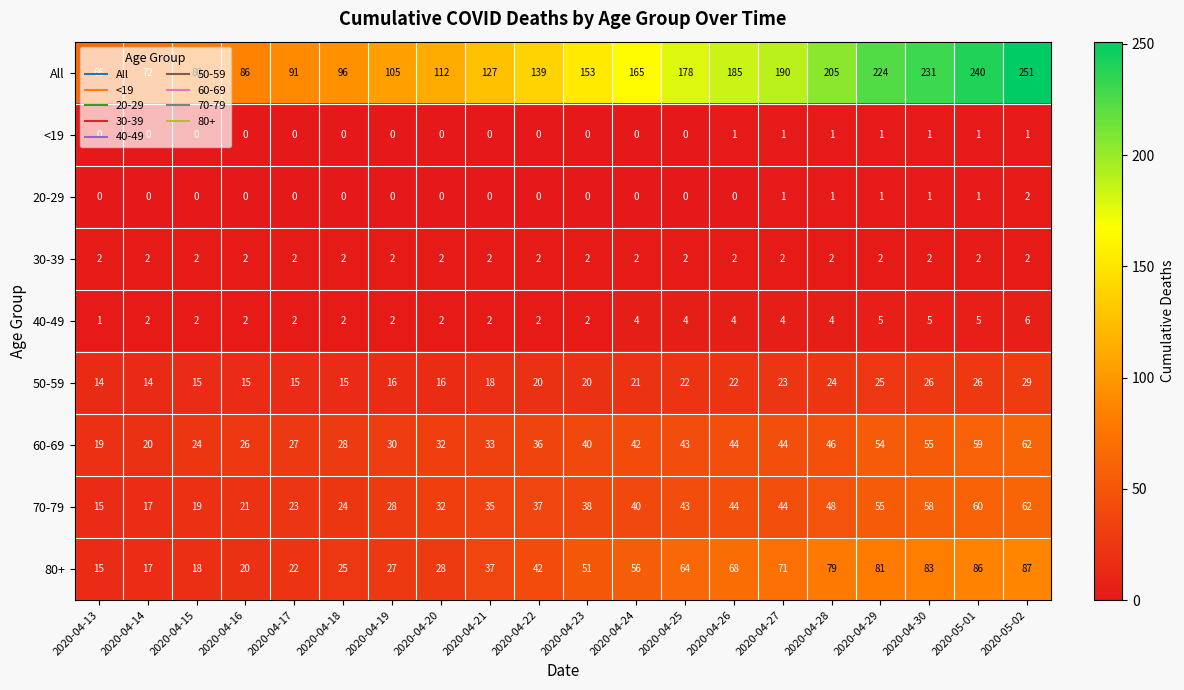

What is the maximum value shown in the chart?

251